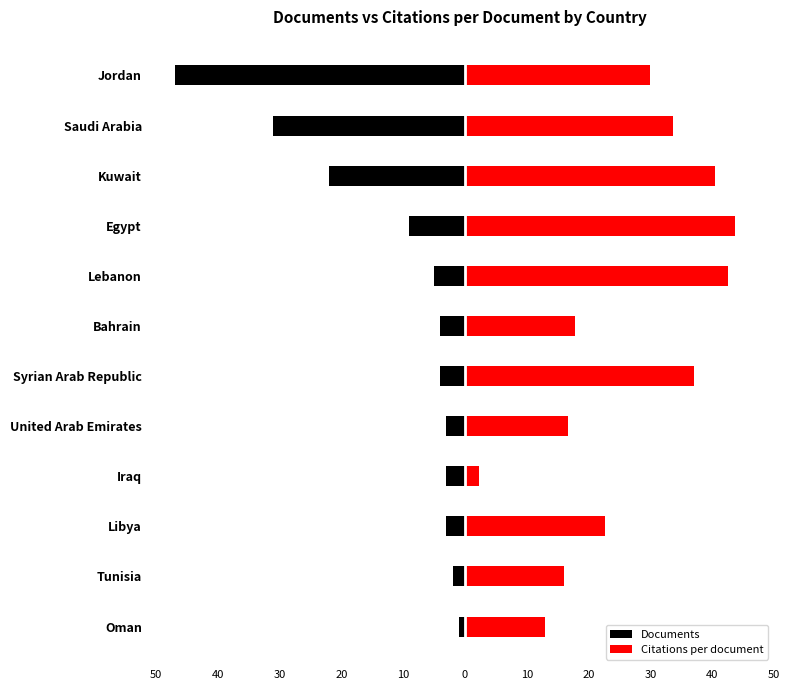

True or false: Citations per document has a value of 29.0 at Bahrain.

False